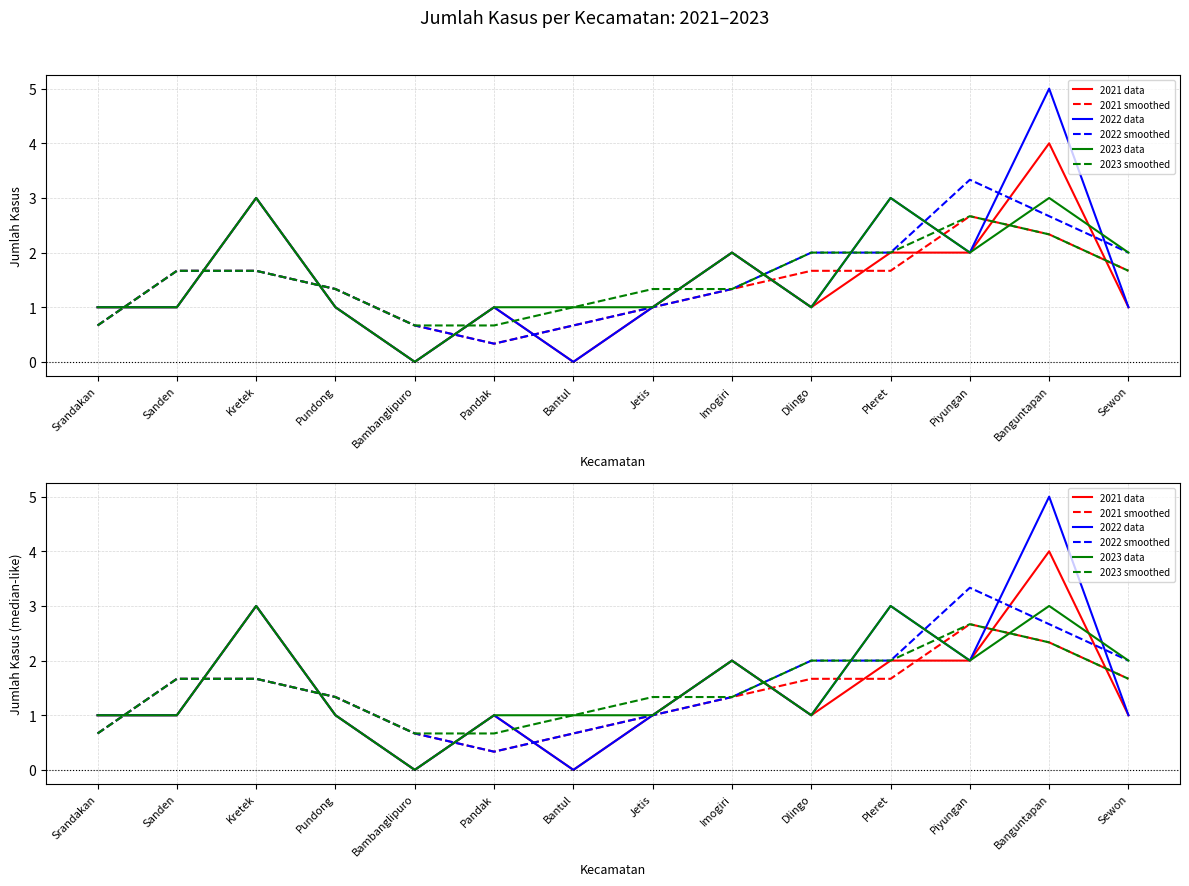

Read the 2022 data value at Jetis.

1.0